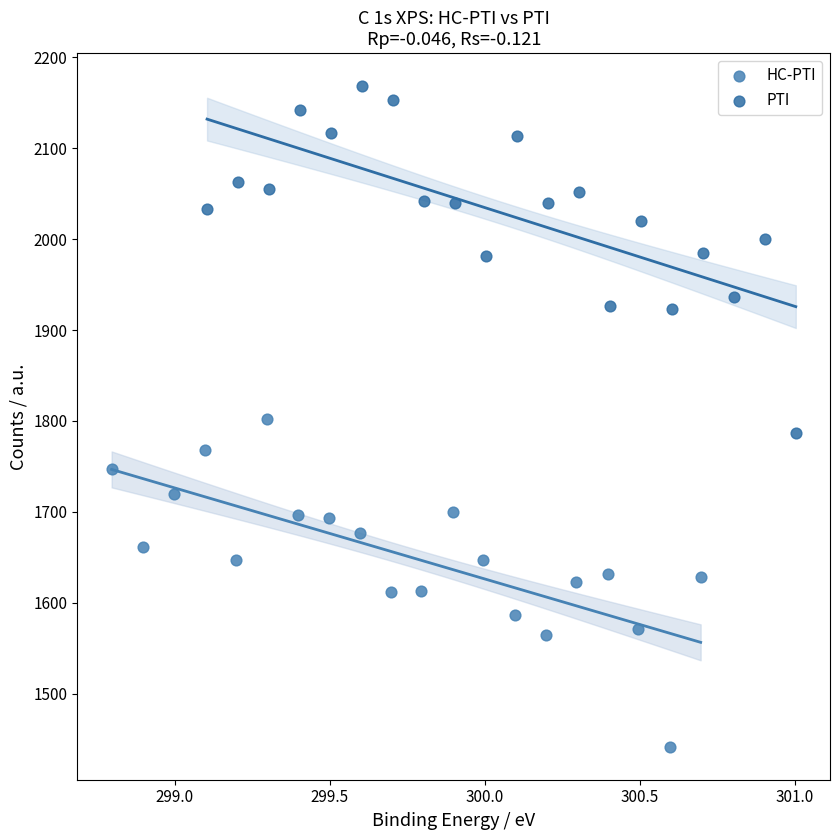

Which series reaches the maximum Y coordinate?

PTI